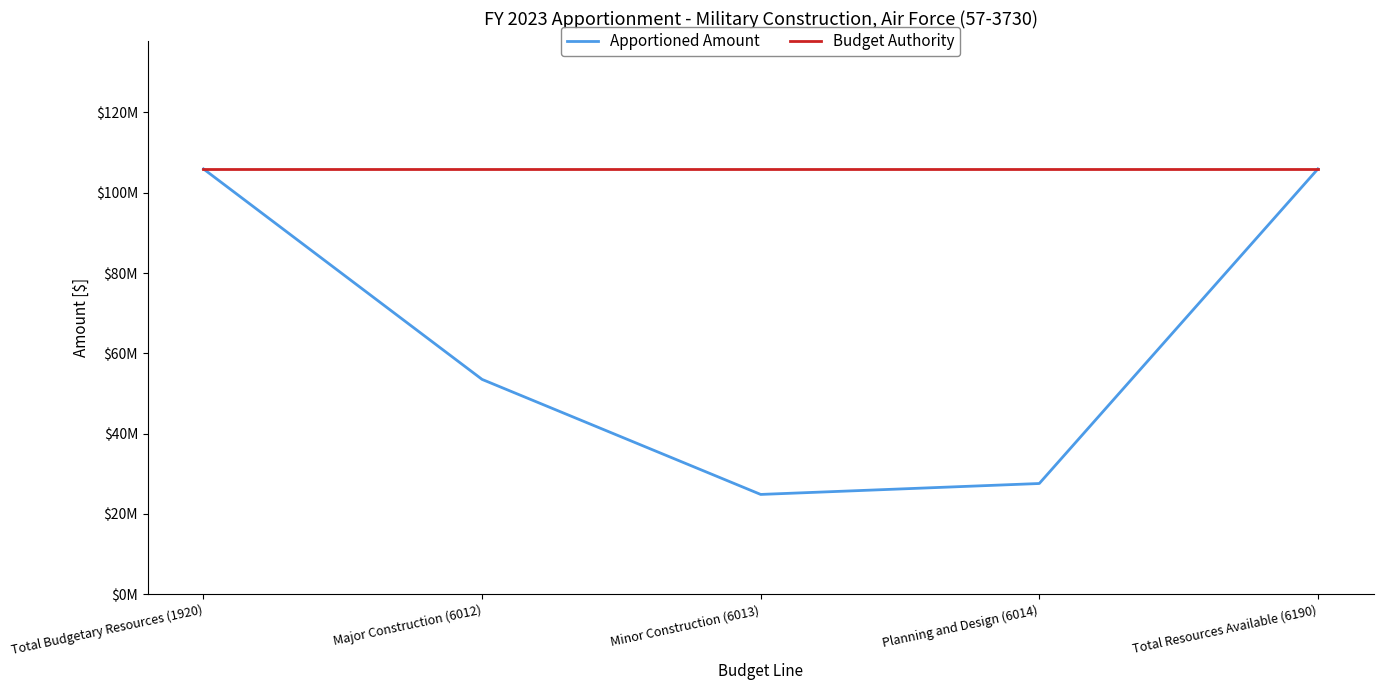

What are all the series names shown in the legend?

Apportioned Amount, Budget Authority